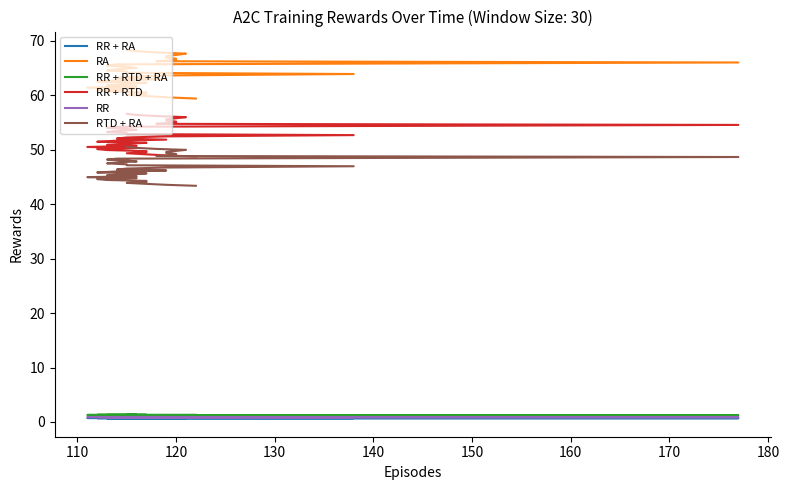

How many lines are shown in the chart?

6